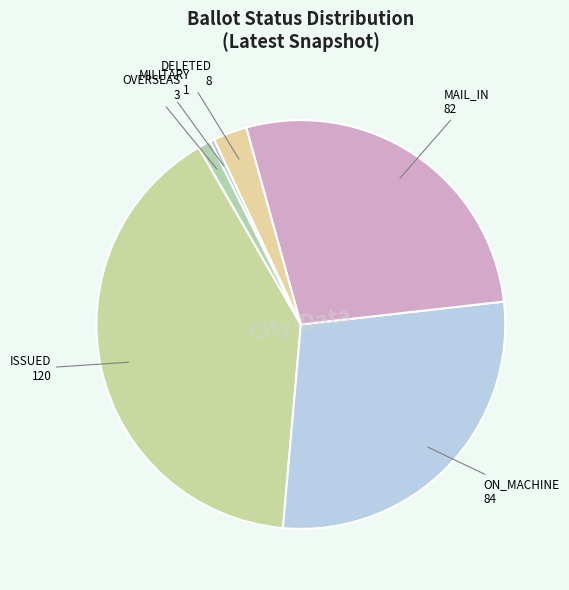

Count the number of slices in the pie.

6